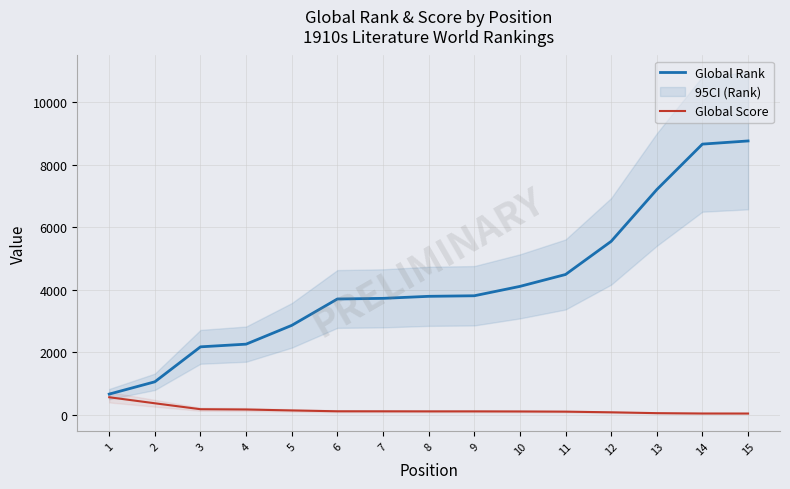

What is the value of the Global Rank point at the 5th from the left?

2855